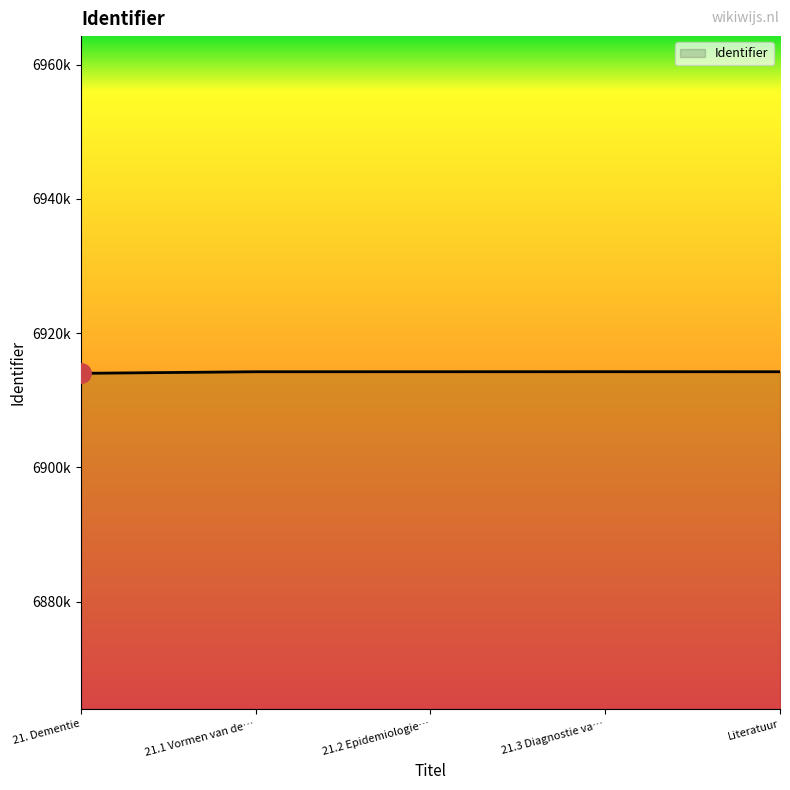

Does the chart display data point markers on the line(s)?

No